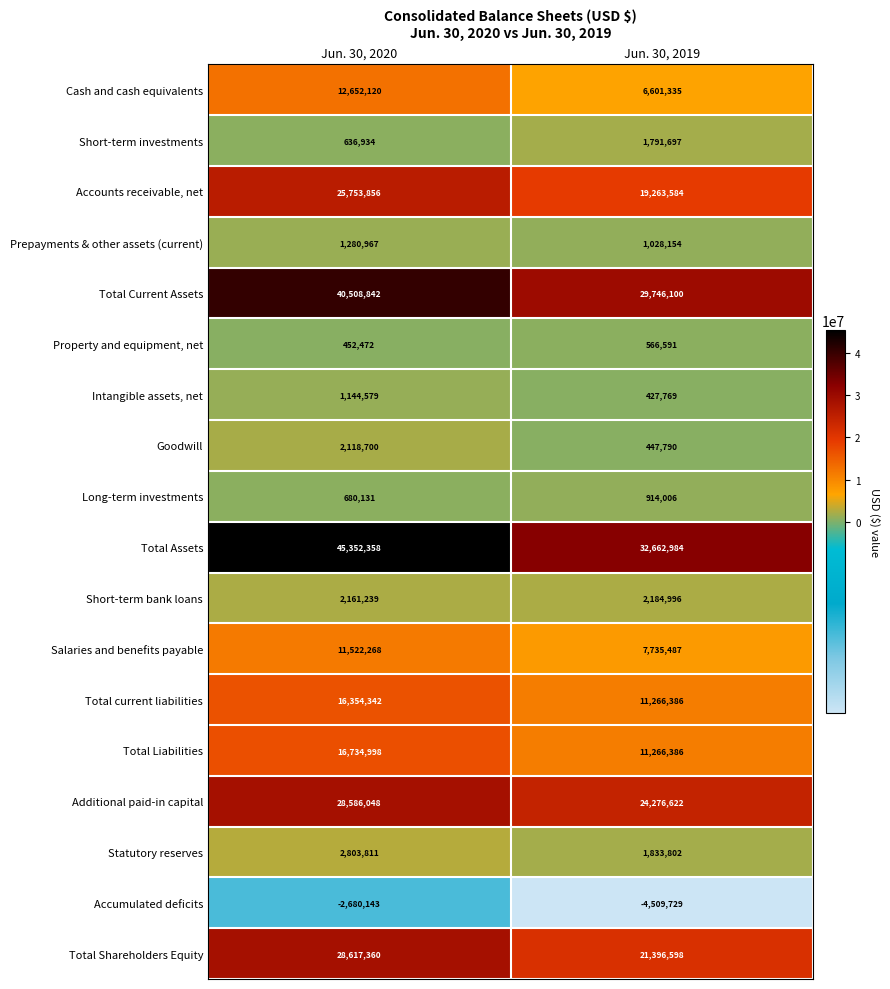

Which series has the largest total across all categories?

Total Assets